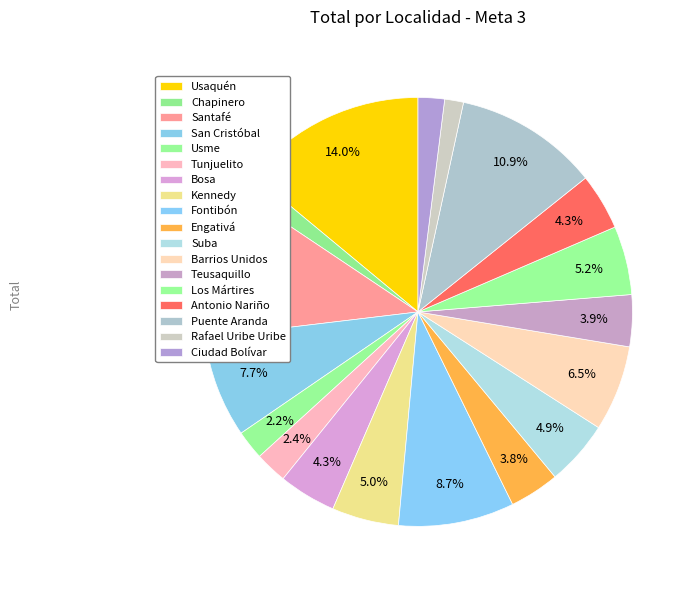

How many segments does this pie chart have?

18